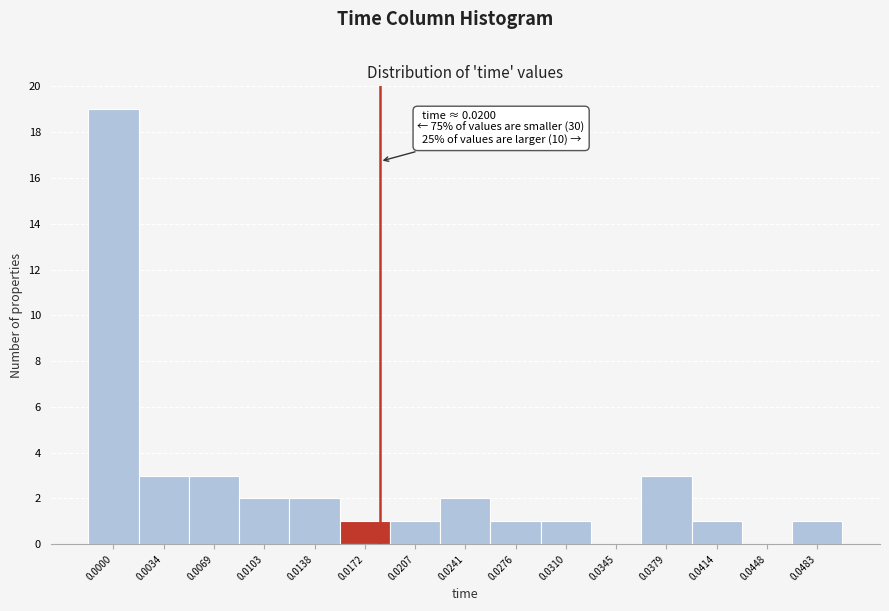

Reading left to right, transcribe all the data shown in this chart.

0.0000=19	0.0034=3	0.0069=3	0.0103=2	0.0138=2	0.0172=1	0.0207=1	0.0241=2	0.0276=1	0.0310=1	0.0345=0	0.0379=3	0.0414=1	0.0448=0	0.0483=1